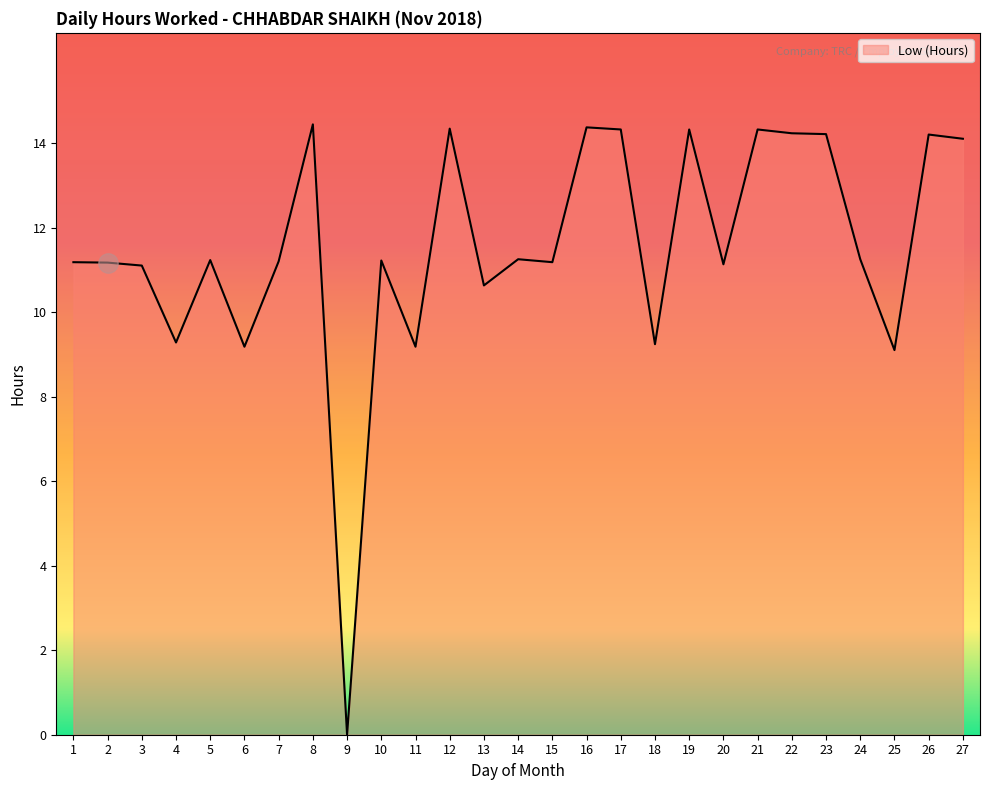

Approximately how many times larger is the value at 19 compared to 27?

1.0